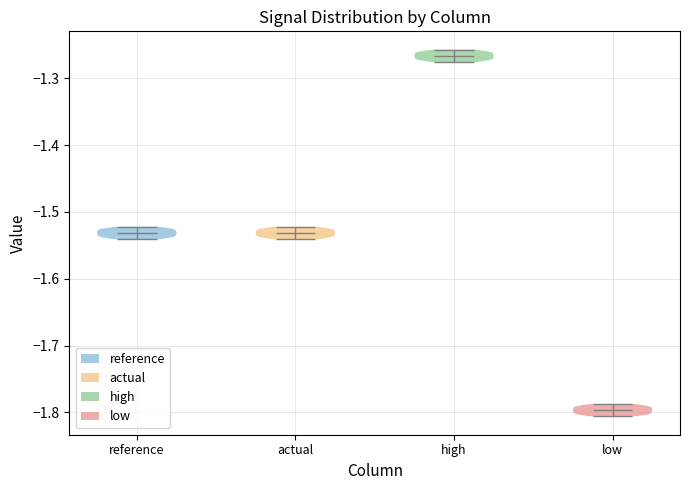

Reading left to right, read every violin against the y-axis: where its median line is, and the lowest and highest points it reaches. The values are not printed on the chart, so give them approximately, as read against the axis.

reference: median line -1.53, lowest point -1.54, highest point -1.52
actual: median line -1.53, lowest point -1.54, highest point -1.52
high: median line -1.27, lowest point -1.28, highest point -1.26
low: median line -1.80, lowest point -1.81, highest point -1.79